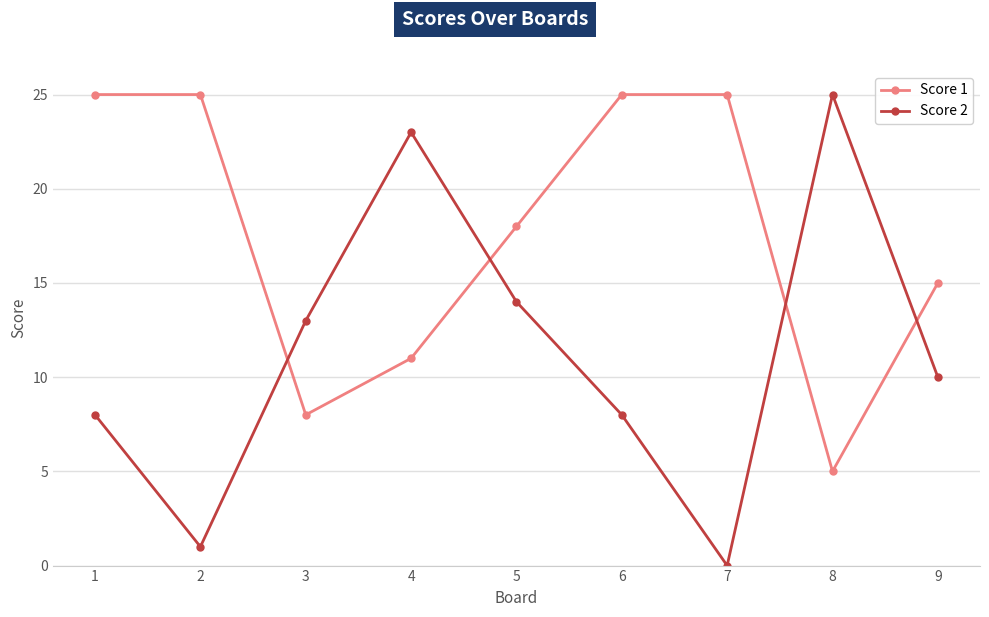

Where is the first local minimum for Score 2?

2